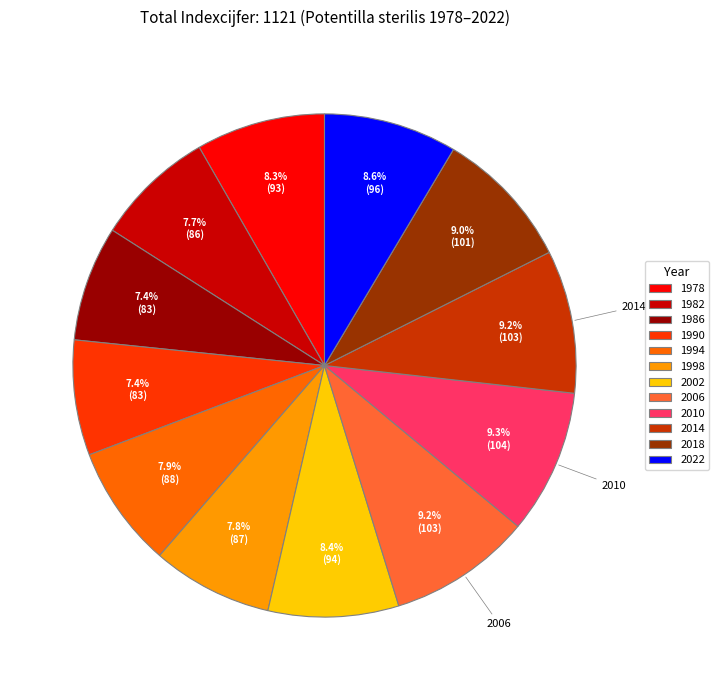

Does any single category account for the majority?

No